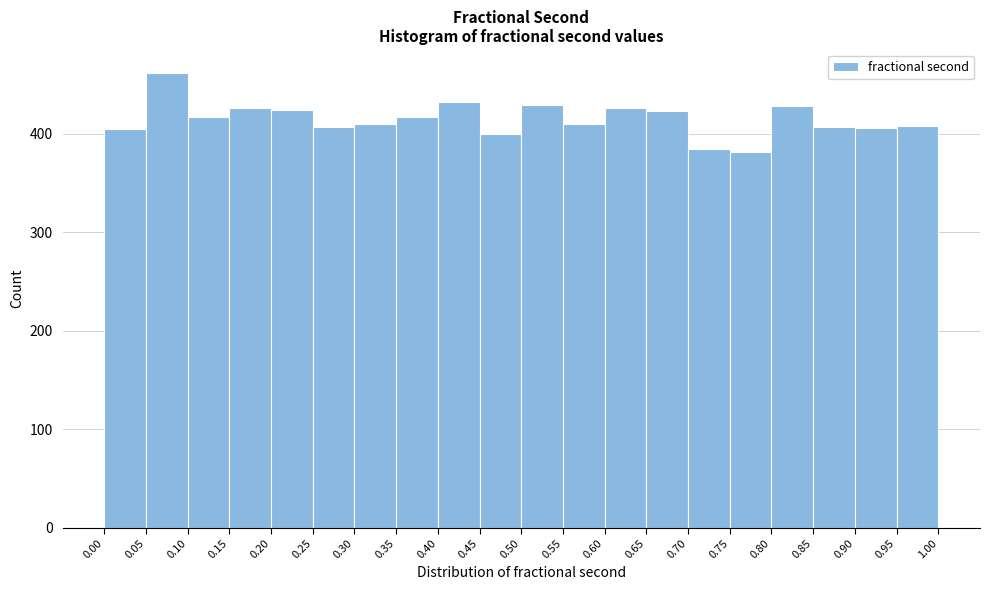

Reading left to right, list every bar in this chart as the range it spans on the x-axis followed by its height. The values are not printed on the chart, so give them approximately, as read against the axis.

0.00 to 0.05: 410
0.05 to 0.10: 460
0.10 to 0.15: 420
0.15 to 0.20: 430
0.20 to 0.25: 420
0.25 to 0.30: 410
0.30 to 0.35: 410
0.35 to 0.40: 420
0.40 to 0.45: 430
0.45 to 0.50: 400
0.50 to 0.55: 430
0.55 to 0.60: 410
0.60 to 0.65: 430
0.65 to 0.70: 420
0.70 to 0.75: 390
0.75 to 0.80: 380
0.80 to 0.85: 430
0.85 to 0.90: 410
0.90 to 0.95: 410
0.95 to 1.00: 410